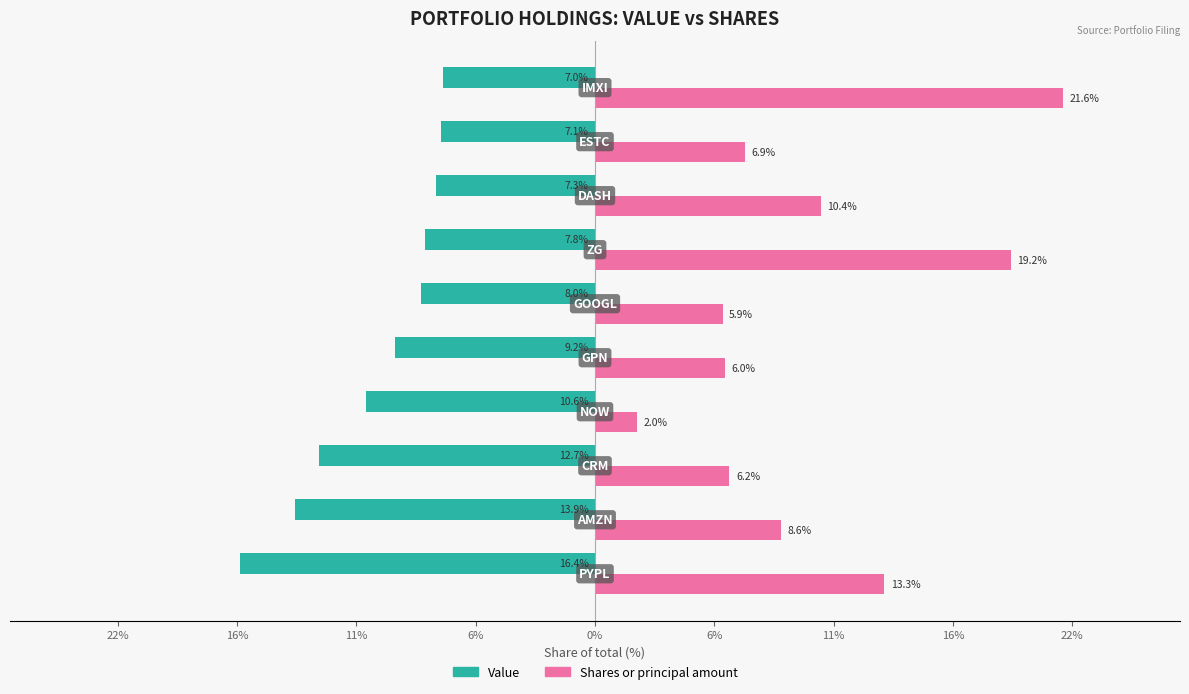

What is the minimum value for Value?

-16.4